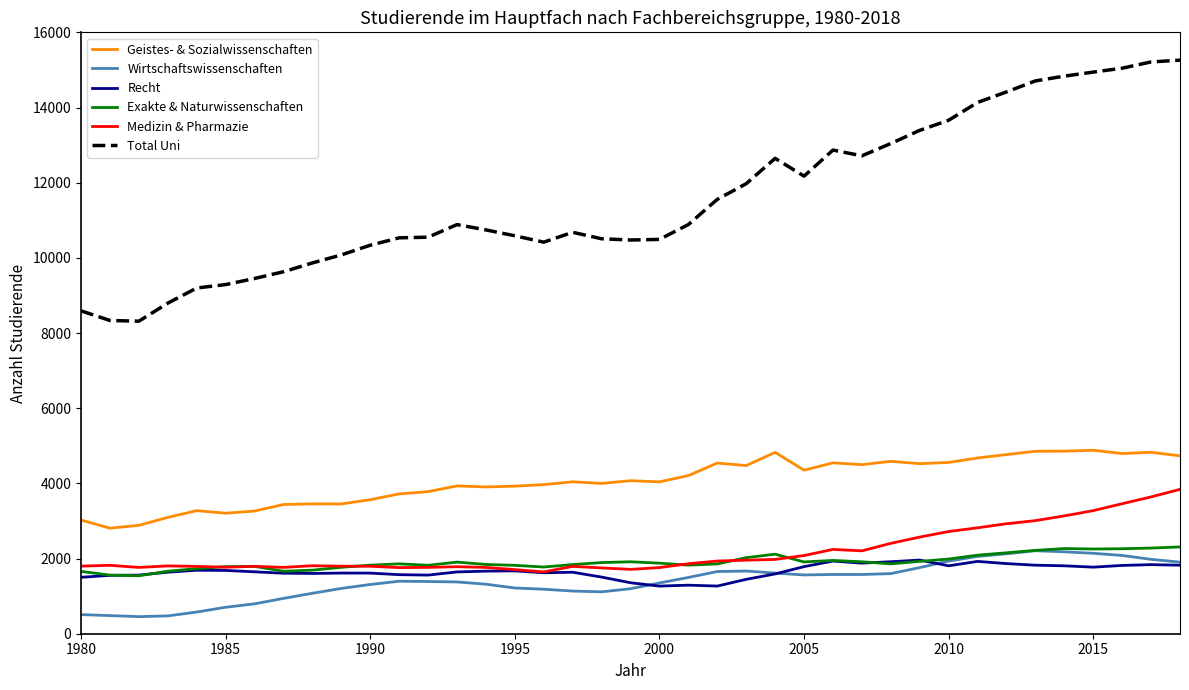

True or false: Total Uni and Medizin & Pharmazie intersect in this chart.

False